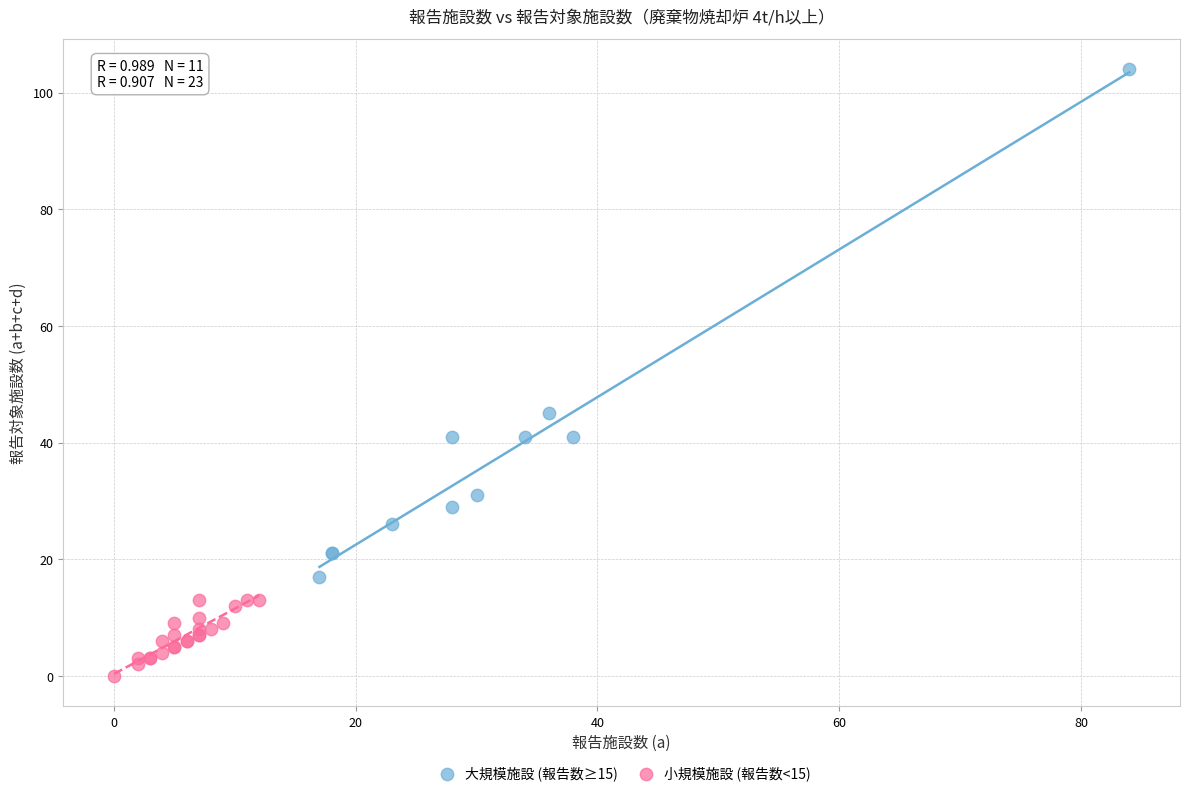

Which series has the largest Y range (max minus min)?

大規模施設 (報告数≥15)